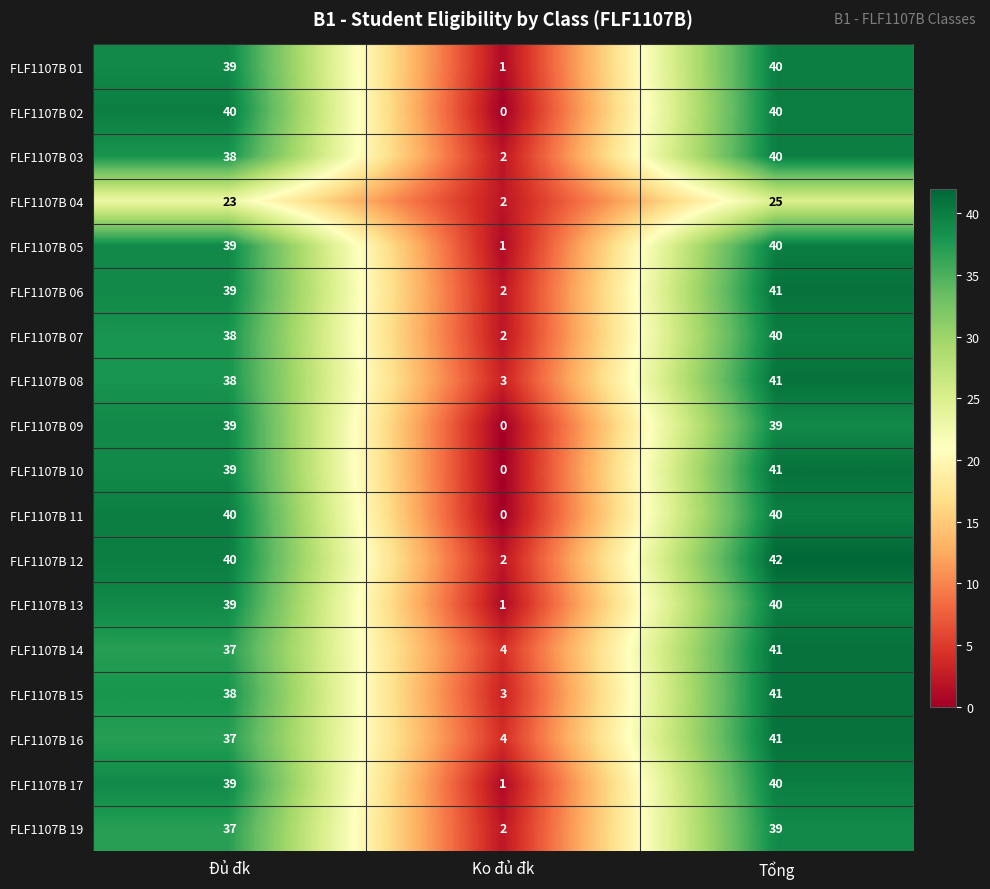

What is the total value across all series at Đủ đk?

679